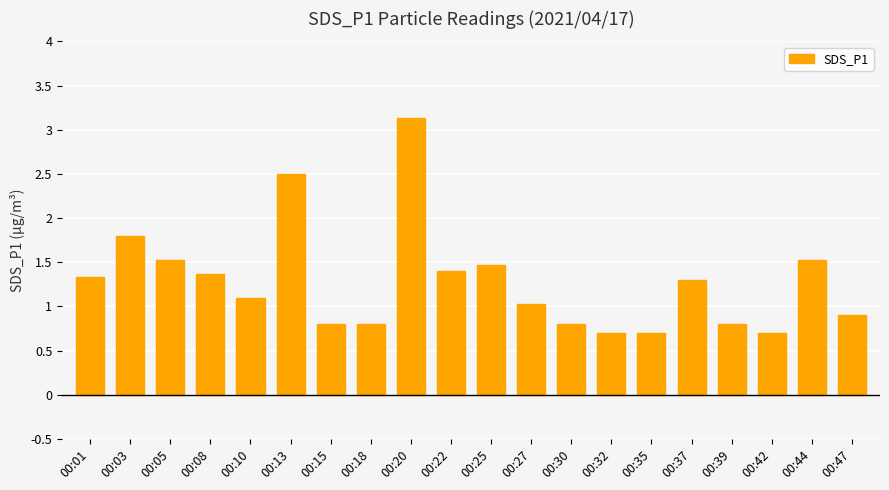

What is the average value?

1.3